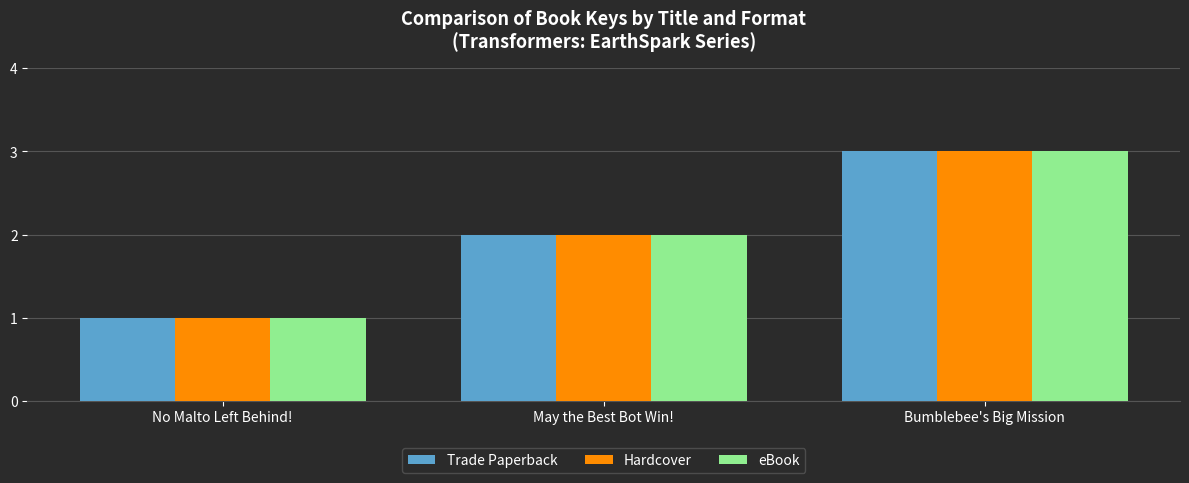

Is it true that eBook equals 1 at No Malto Left Behind!?

True